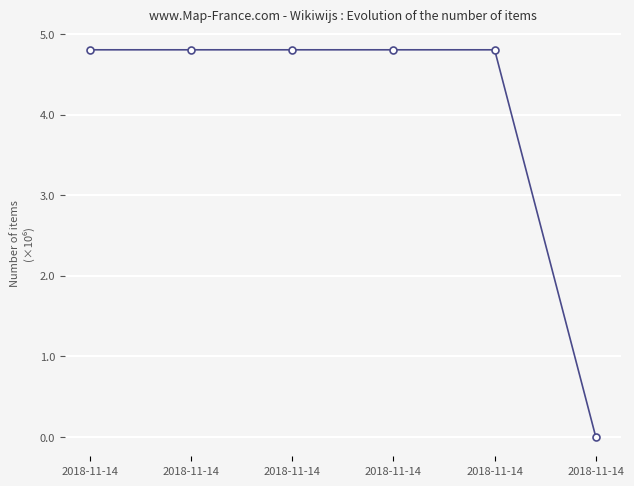

The value at 2018-11-14 is 6.4. True or false?

False